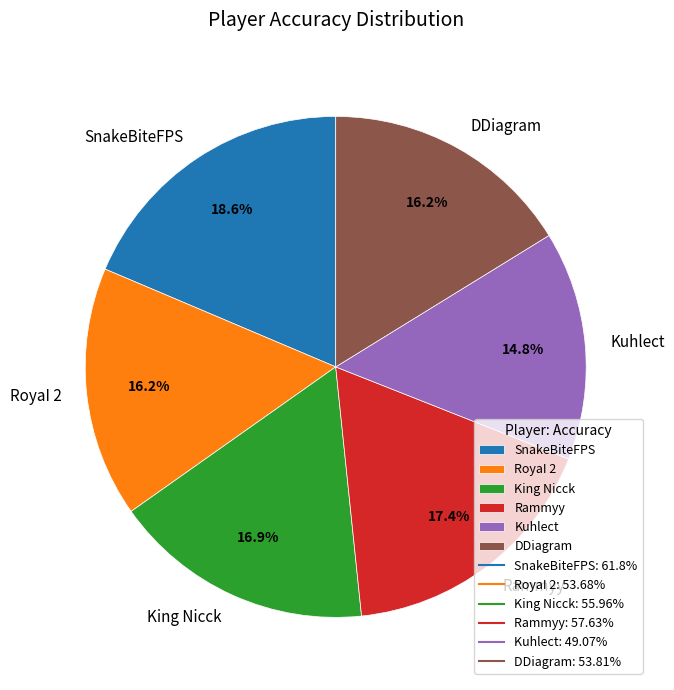

Is the sum of King Nicck and SnakeBiteFPS greater than half?

No